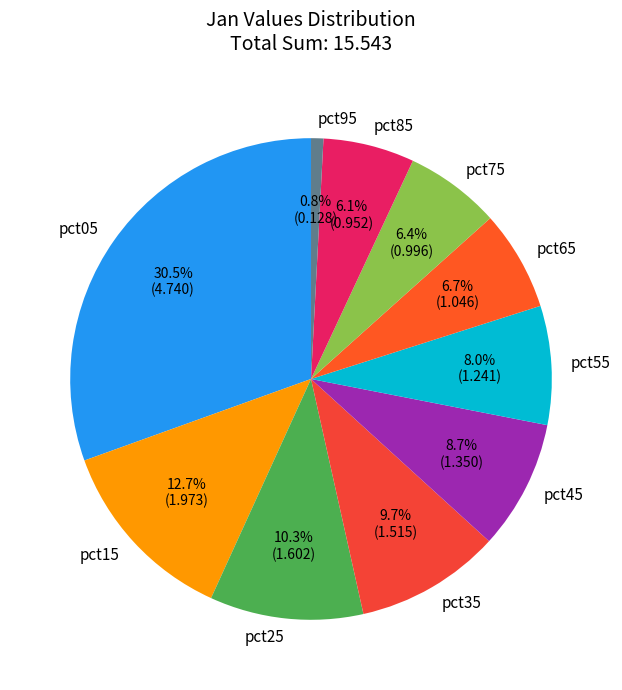

The pct25 slice represents 10% of the pie. True or false?

True